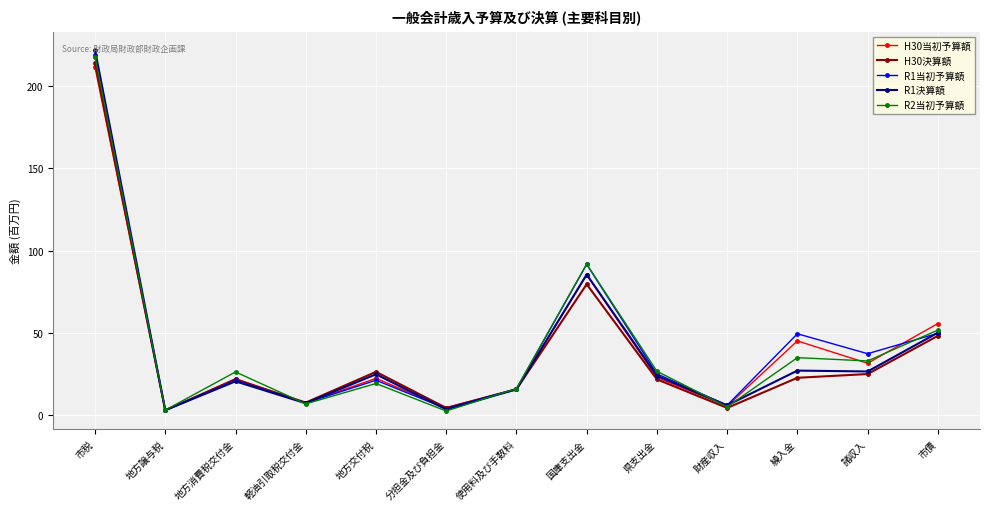

The R1当初予算額 series shows 57.8 at 国庫支出金. True or false?

False